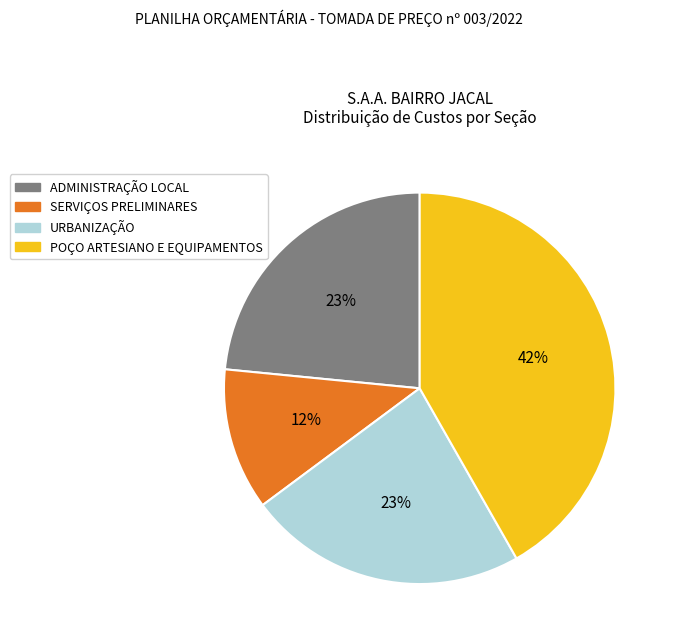

Between POÇO ARTESIANO E EQUIPAMENTOS and ADMINISTRAÇÃO LOCAL, which is larger?

POÇO ARTESIANO E EQUIPAMENTOS